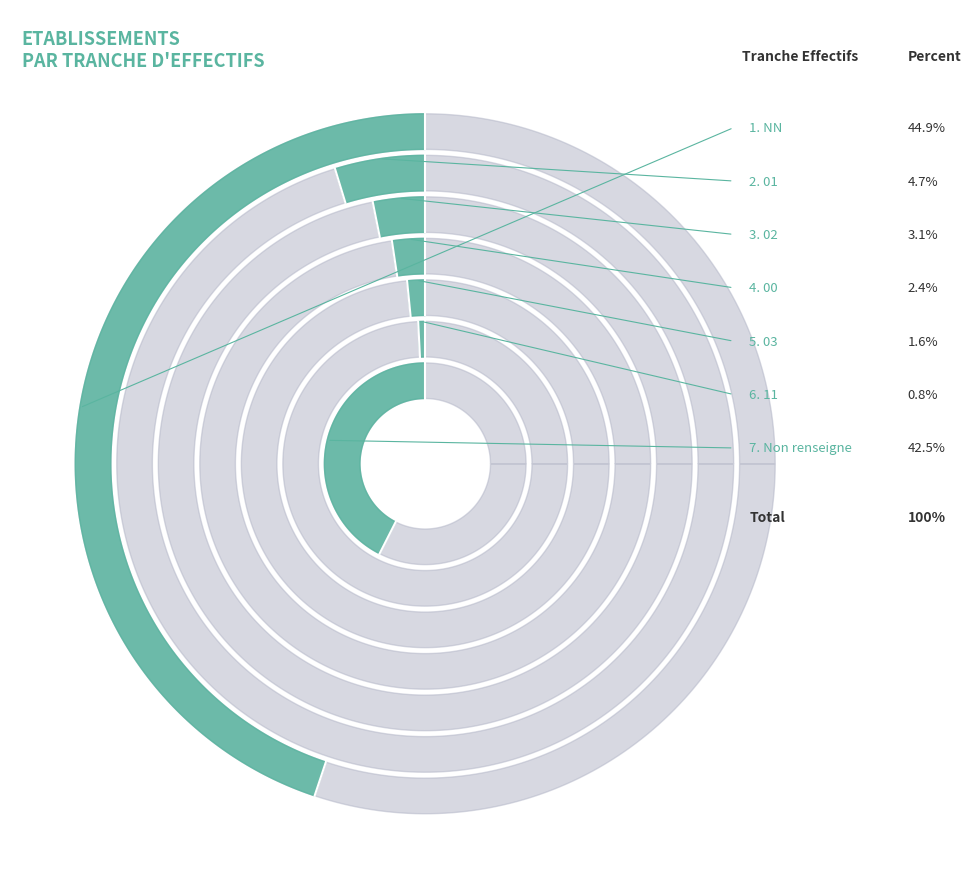

To the nearest percent, what is the difference between the largest and smallest slice percentages?

44%